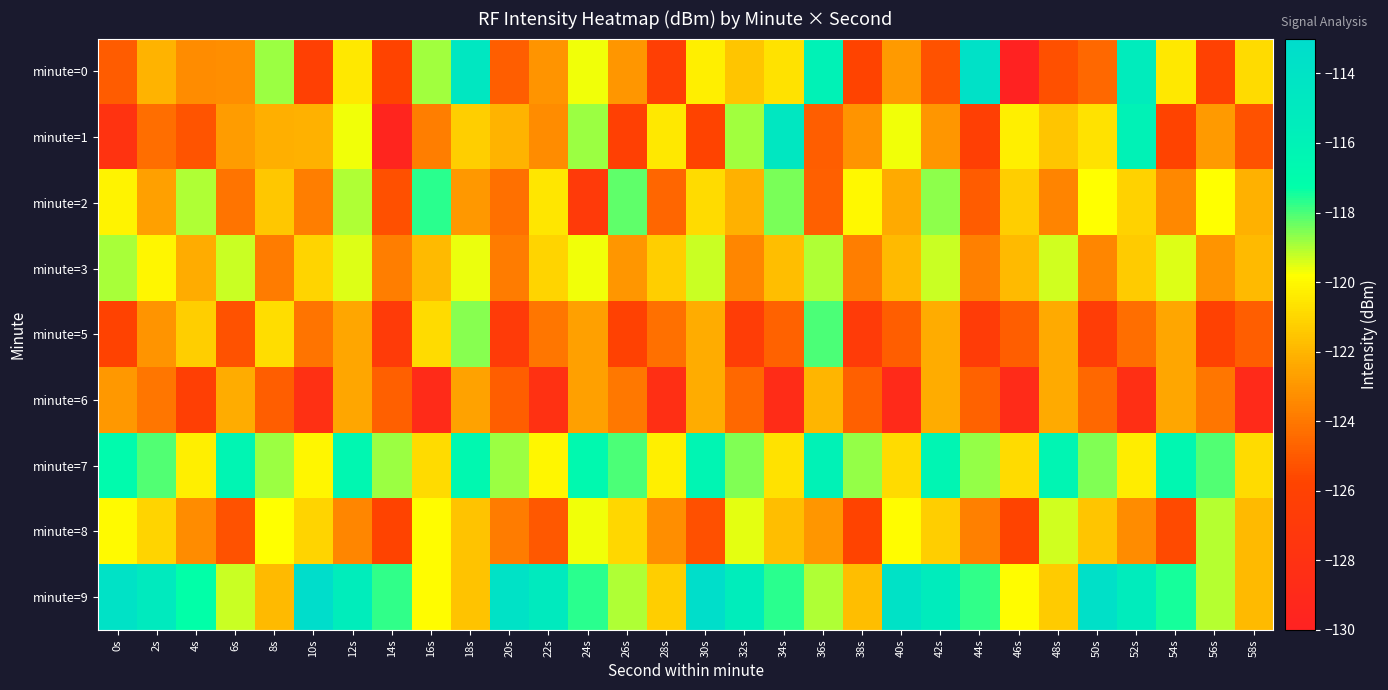

Which series has the largest range (max minus min)?

minute=0